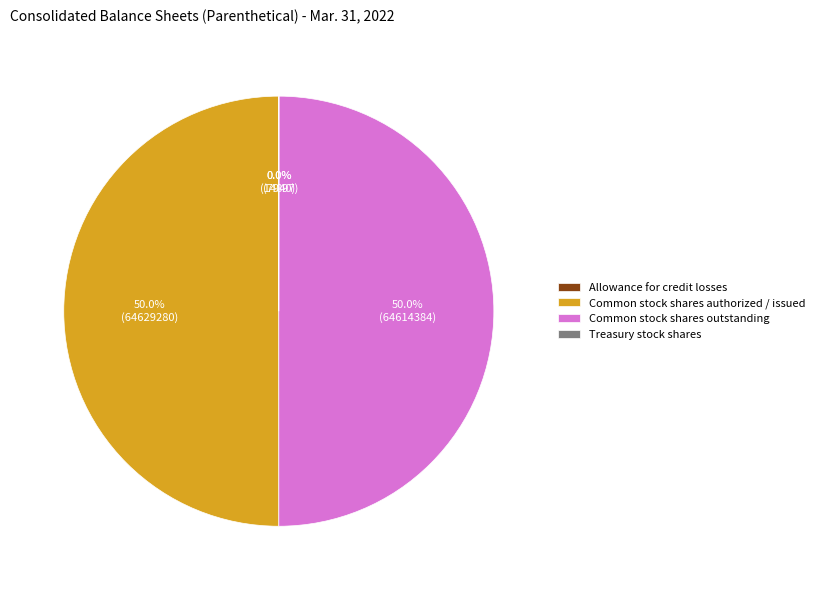

What is the ratio of the value at Common stock shares authorized / issued to the value at Common stock shares outstanding?

1.0